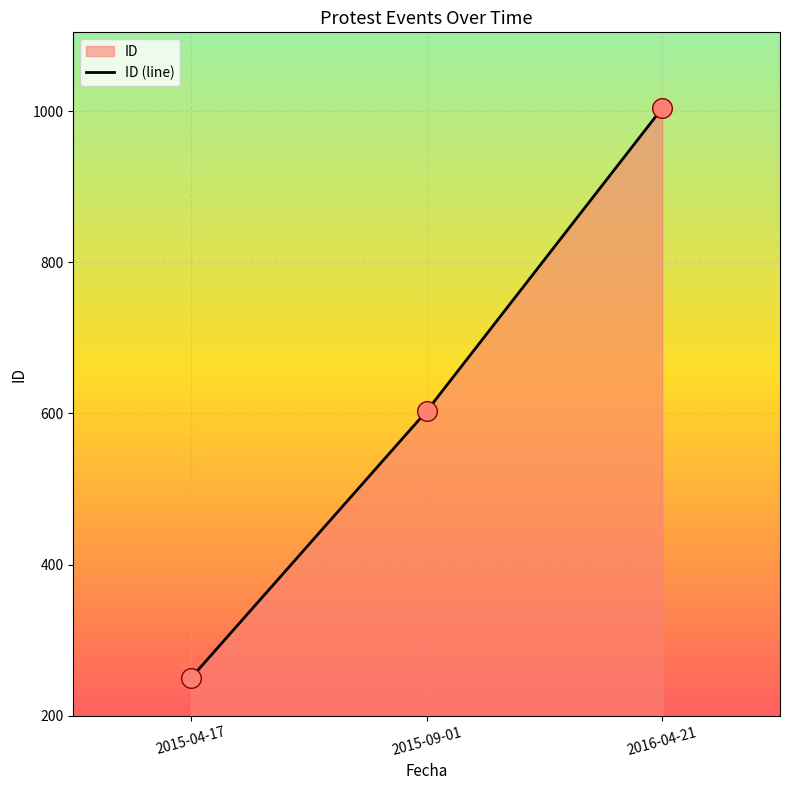

Approximately how many times larger is the value at 2015-04-17 compared to 2015-09-01?

0.4